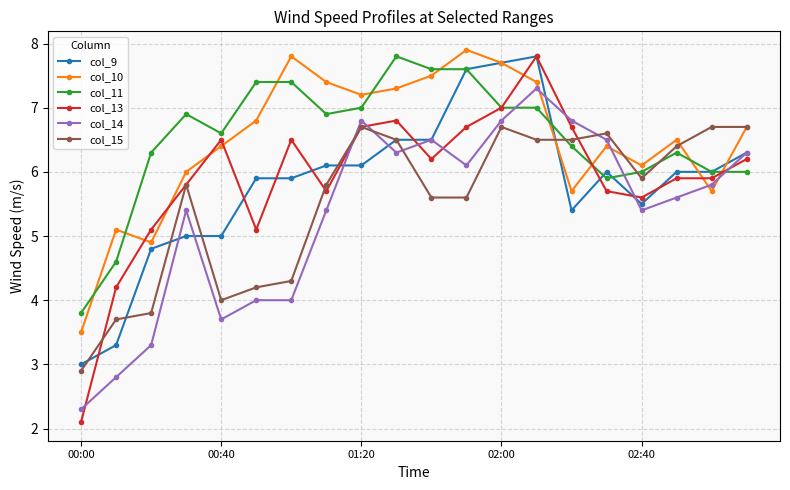

True or false: col_10 and col_14 intersect in this chart.

True